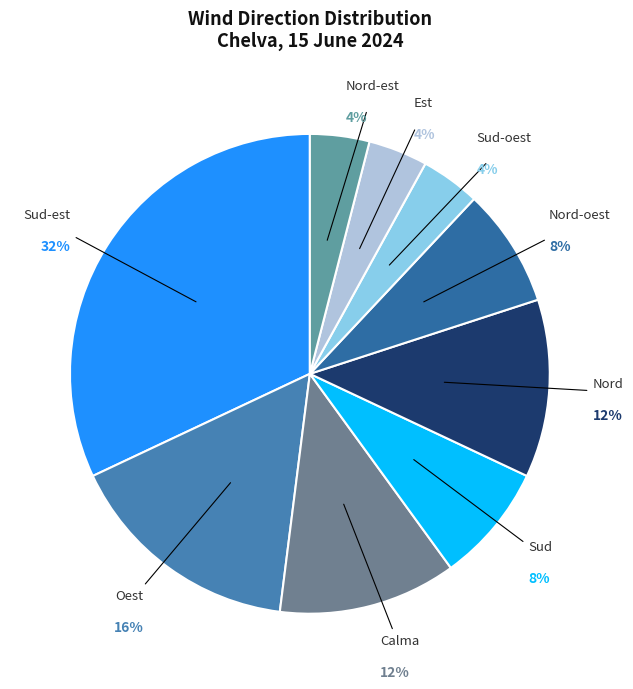

What percentage is the Sud-oest slice, to the nearest percent?

4%